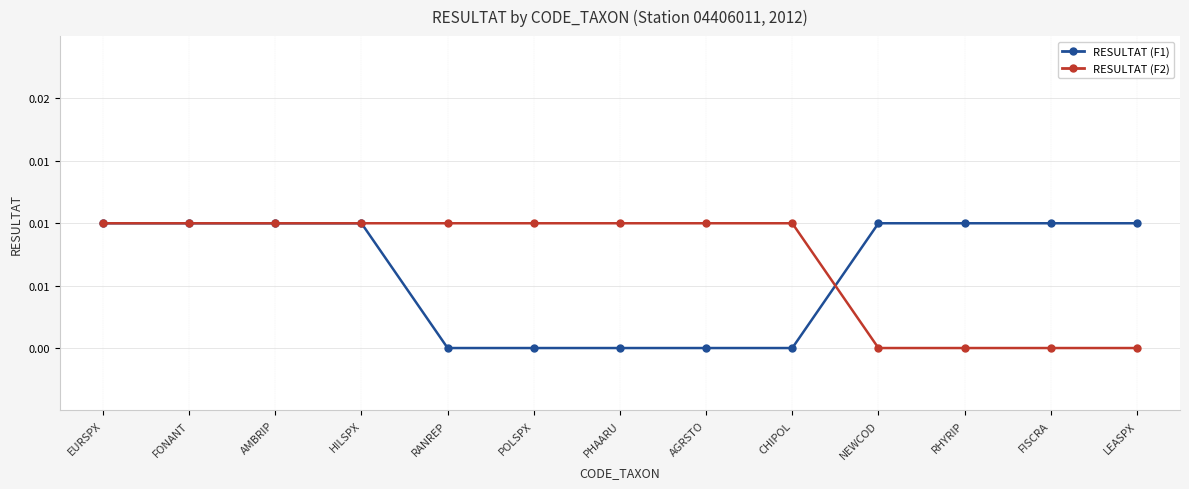

Rank the series at AMBRIP from lowest to highest value.

RESULTAT (F1), RESULTAT (F2)